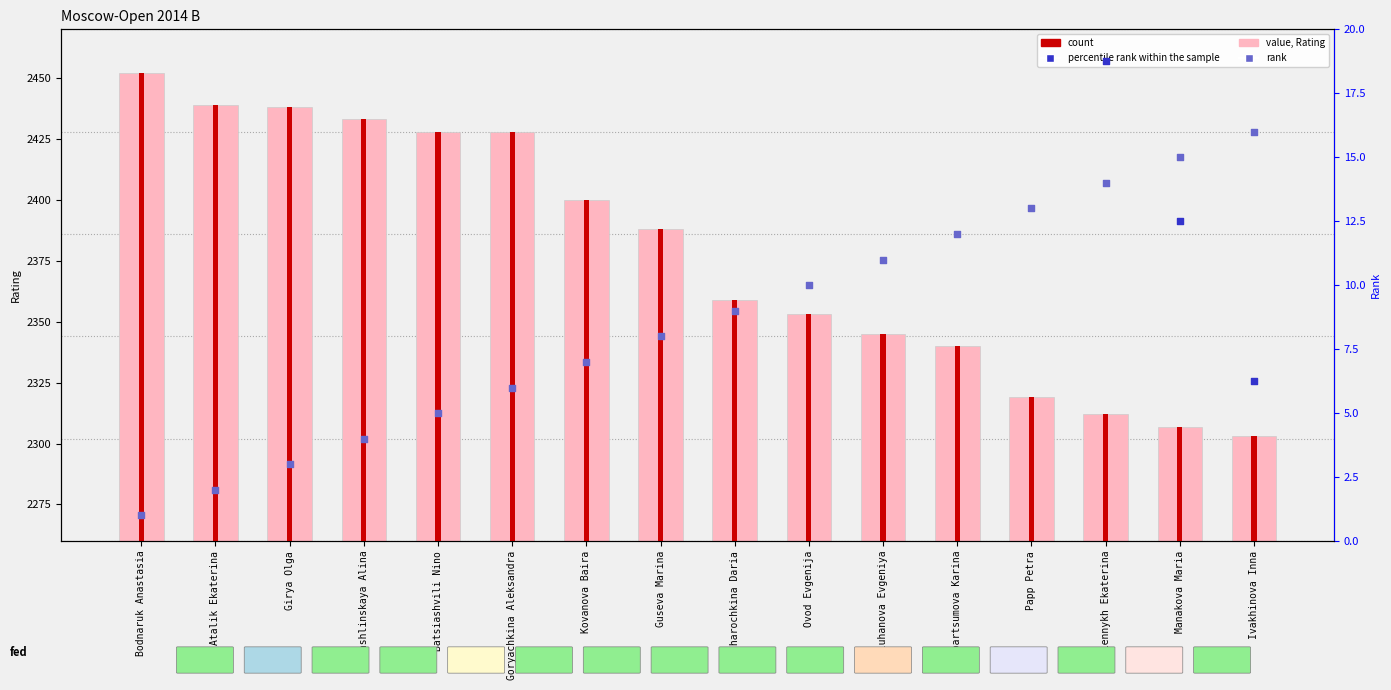

Which series has the largest total across all categories?

value, Rating